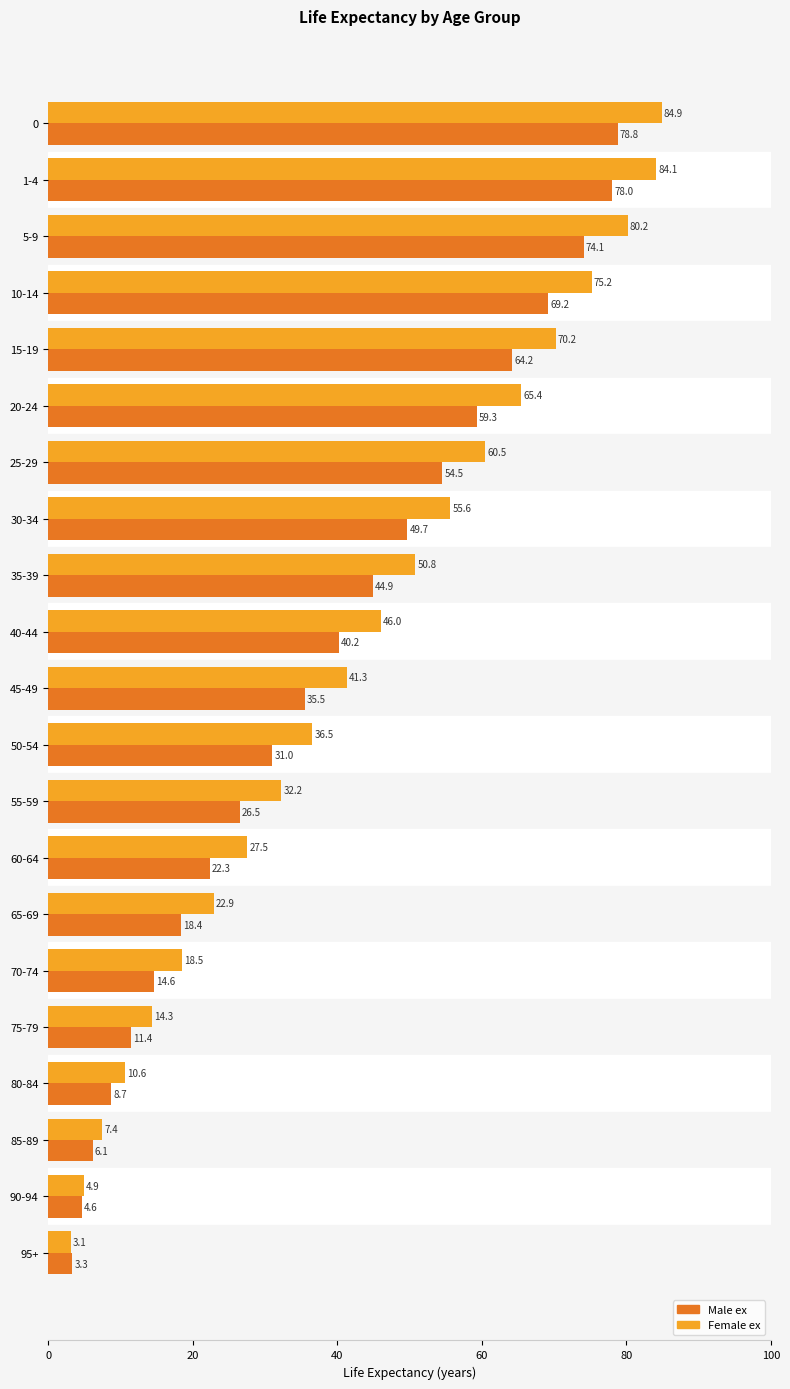

What is the difference between the maximum and minimum values in the Male ex series?

75.5